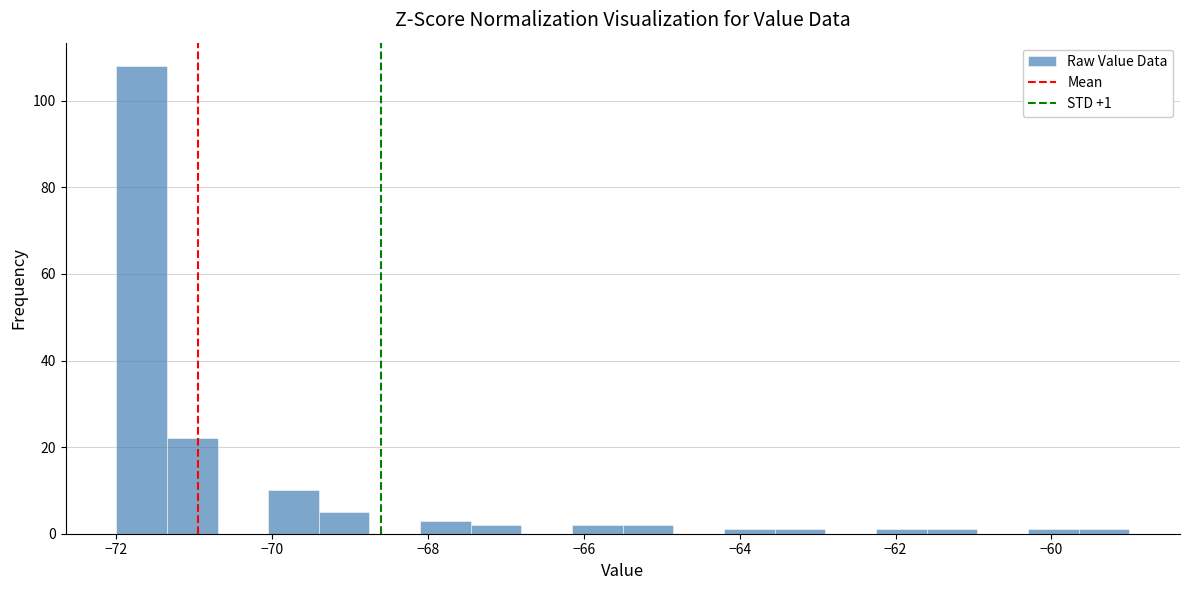

Read against the x-axis, roughly where is the centre of the tallest bar?

-71.6